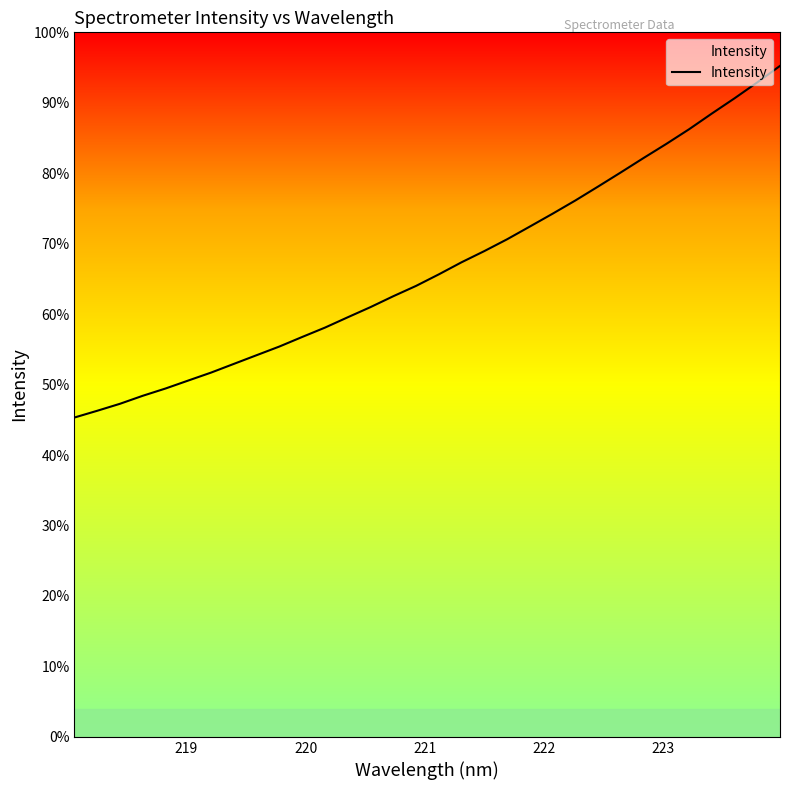

Is this an area chart (filled region under the line)?

Yes